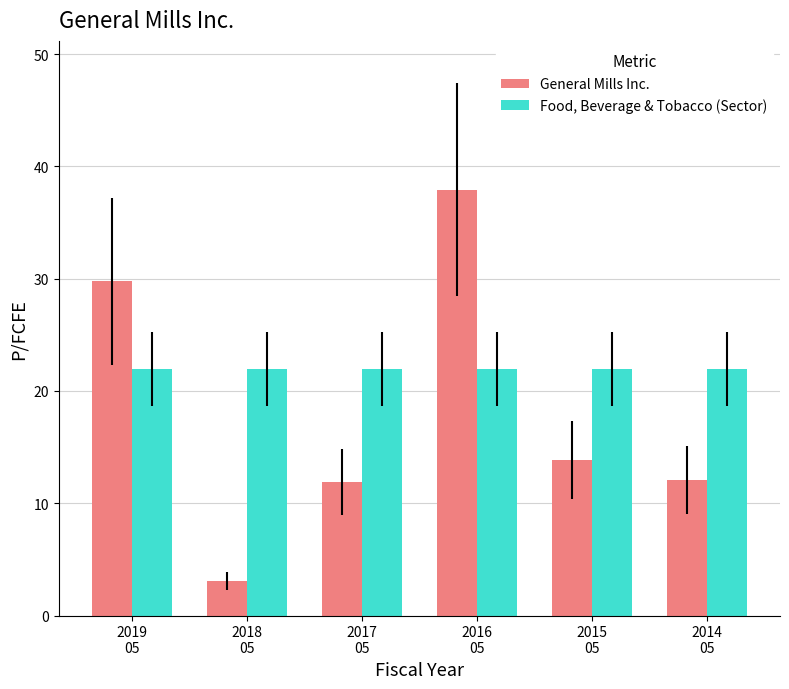

What is the label of the 3rd bar from the right?

2016
05